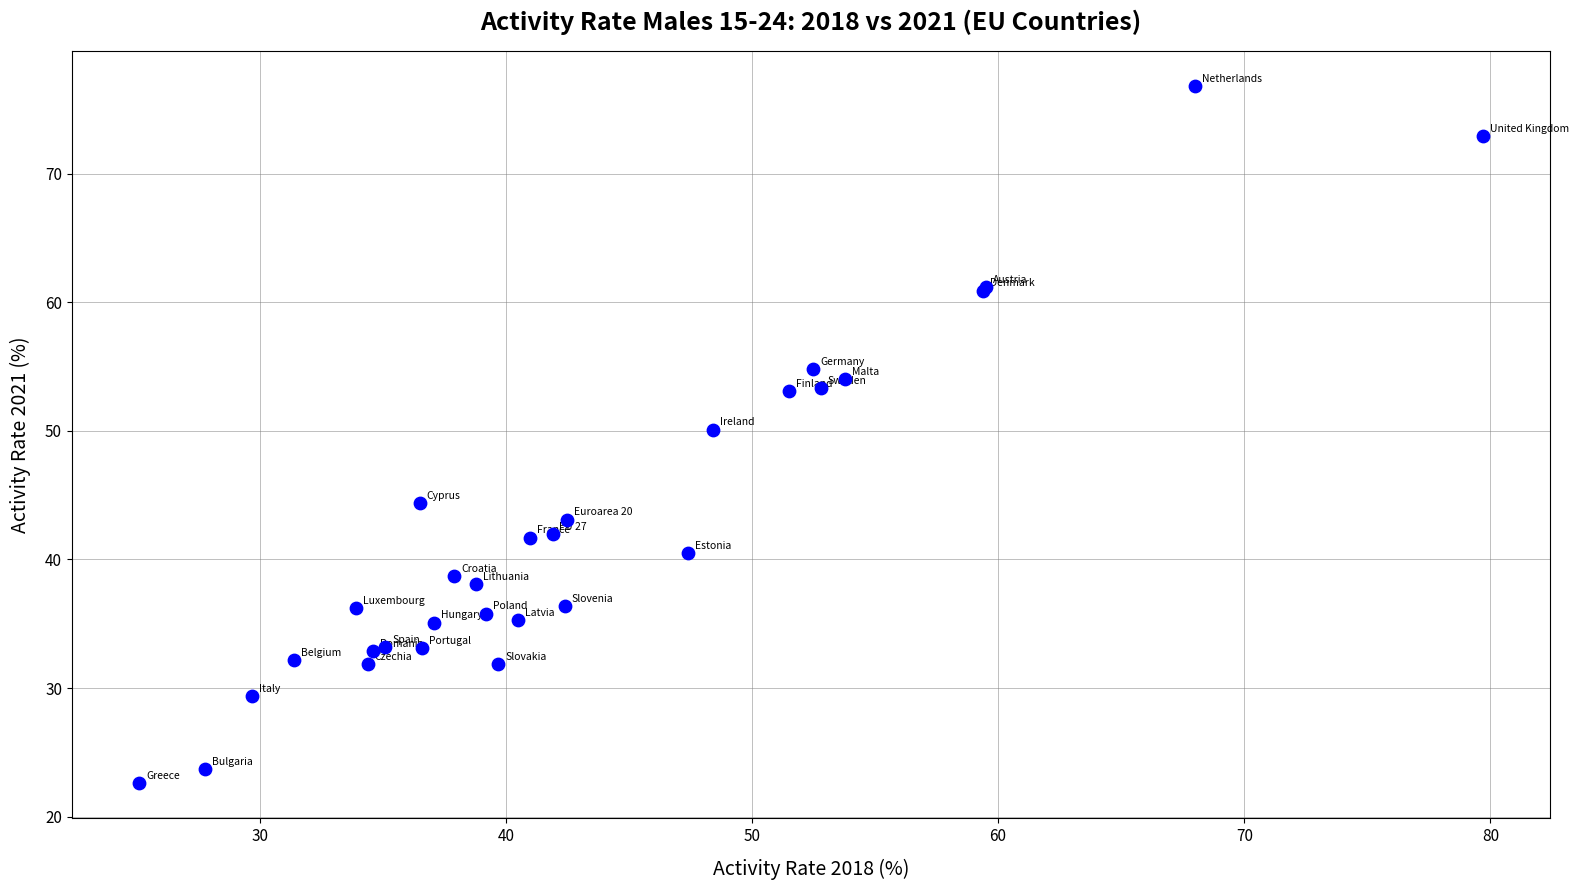

What Y value in the scatter plot is closest to 49?

50.1